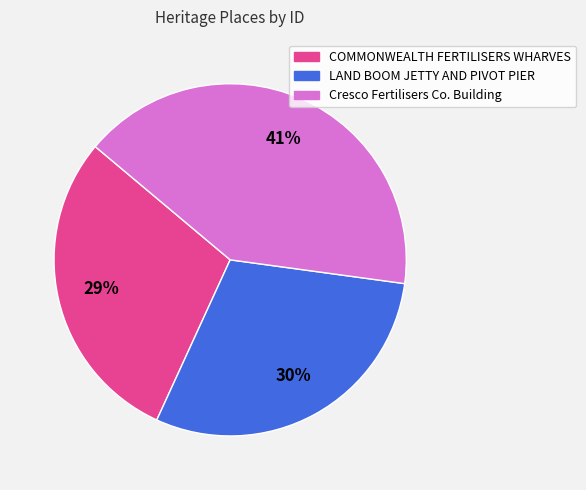

To the nearest percent, what percentage of the pie is LAND BOOM JETTY AND PIVOT PIER?

30%